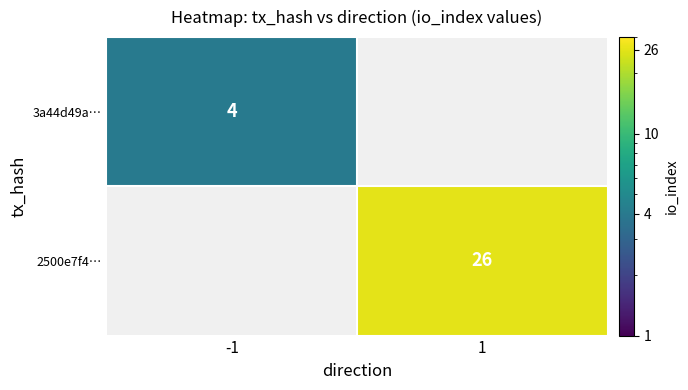

The 3a44d49a… series shows 4 at -1. True or false?

True